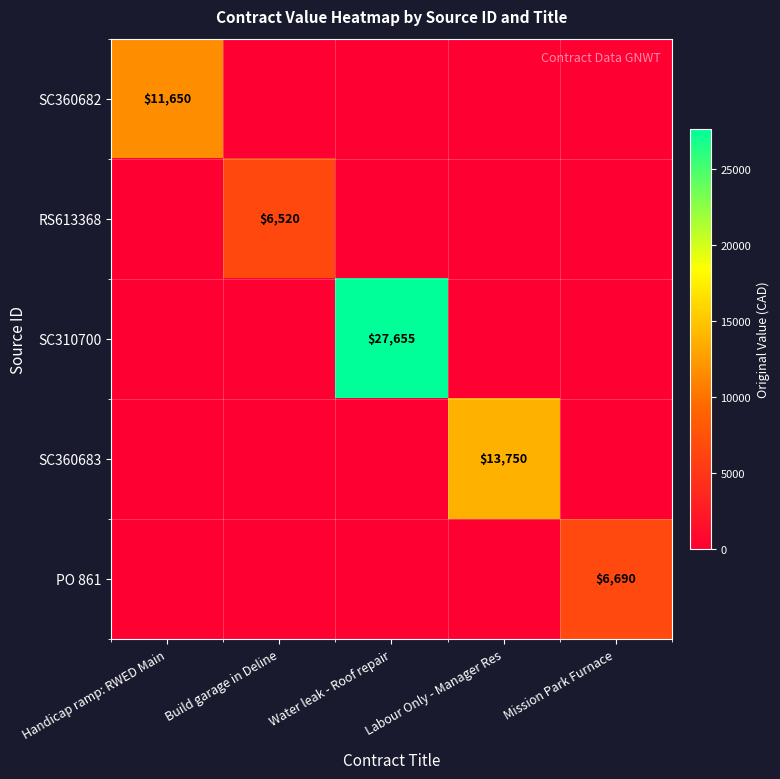

The value of PO 861 at Mission Park Furnace is 3532. True or false?

False